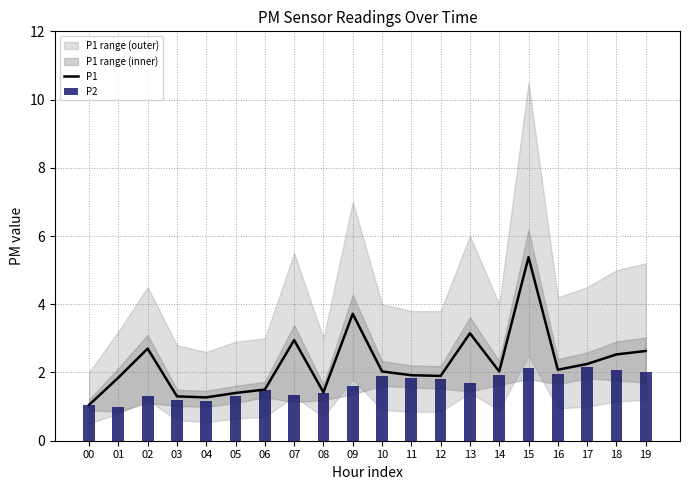

How many data points in P1 are less than 2?

9